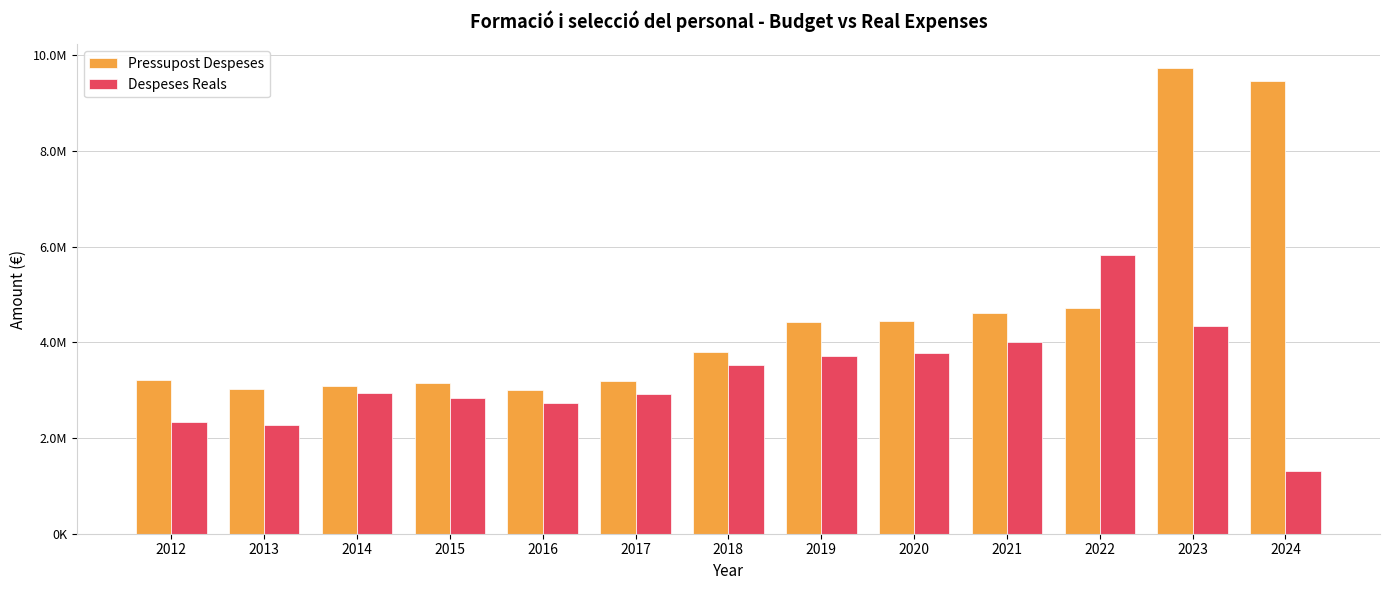

Reading left to right, what are all the values shown in this chart?

Pressupost Despeses: 2012=3219586.0	2013=3023846.0	2014=3096148.0	2015=3150838.0	2016=3006100.0	2017=3182638.0	2018=3805189.0	2019=4428874.0	2020=4447336.0	2021=4604211.0	2022=4723495.0	2023=9742068.0	2024=9459948.0
Despeses Reals: 2012=2334023.0	2013=2262250.1	2014=2942008.6	2015=2840832.0	2016=2737441.8	2017=2921312.6	2018=3524498.2	2019=3713272.8	2020=3784940.4	2021=4009549.7	2022=5829651.8	2023=4334625.7	2024=1303090.0